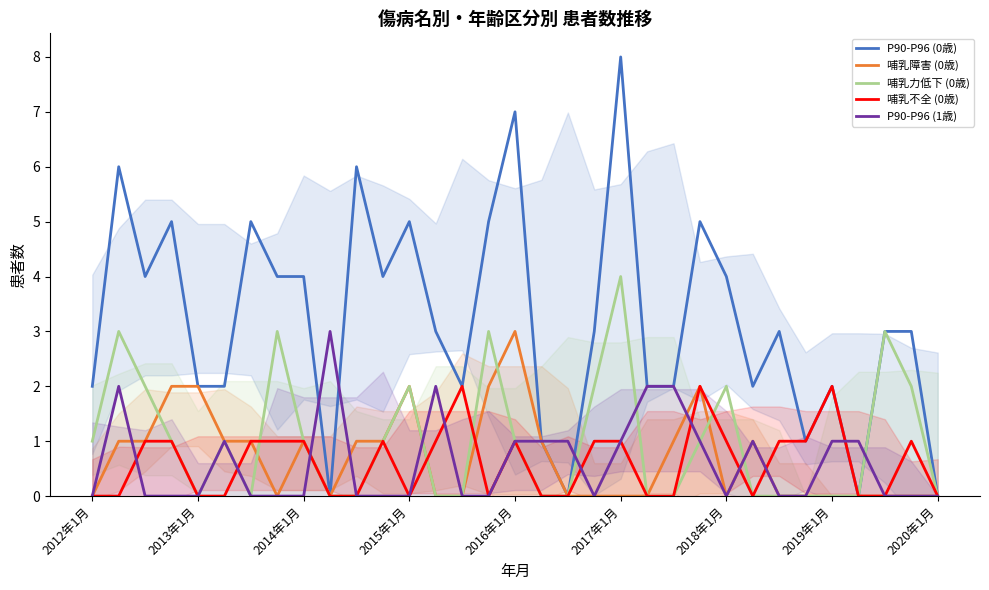

Is it true that 哺乳不全 (0歳) equals 2 at 2019年1月?

True